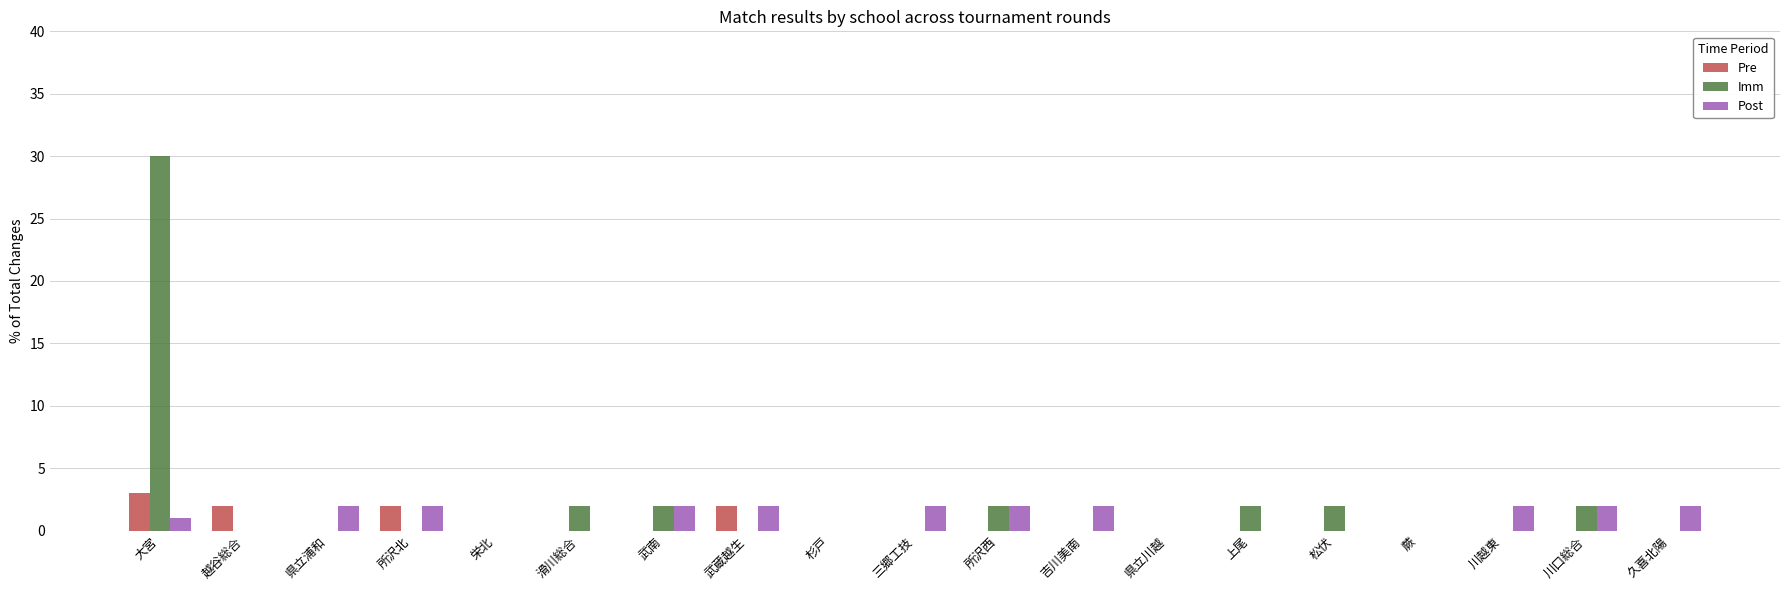

Is it true that Post equals 0 at 越谷総合?

True